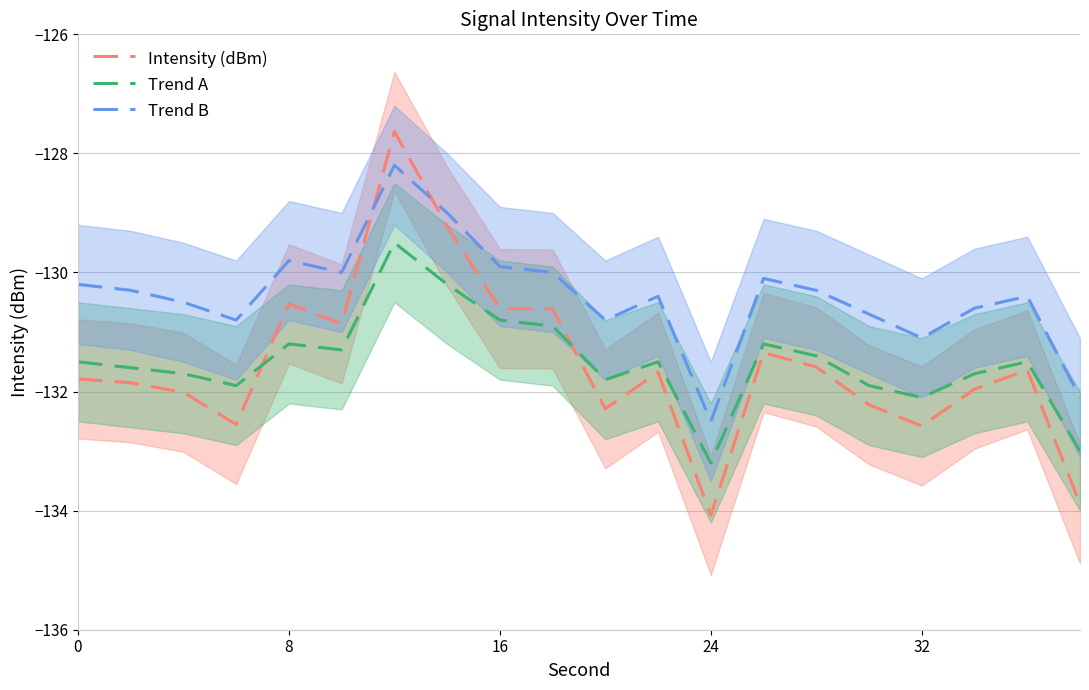

What is the sum of all Intensity (dBm) values?

-2630.9